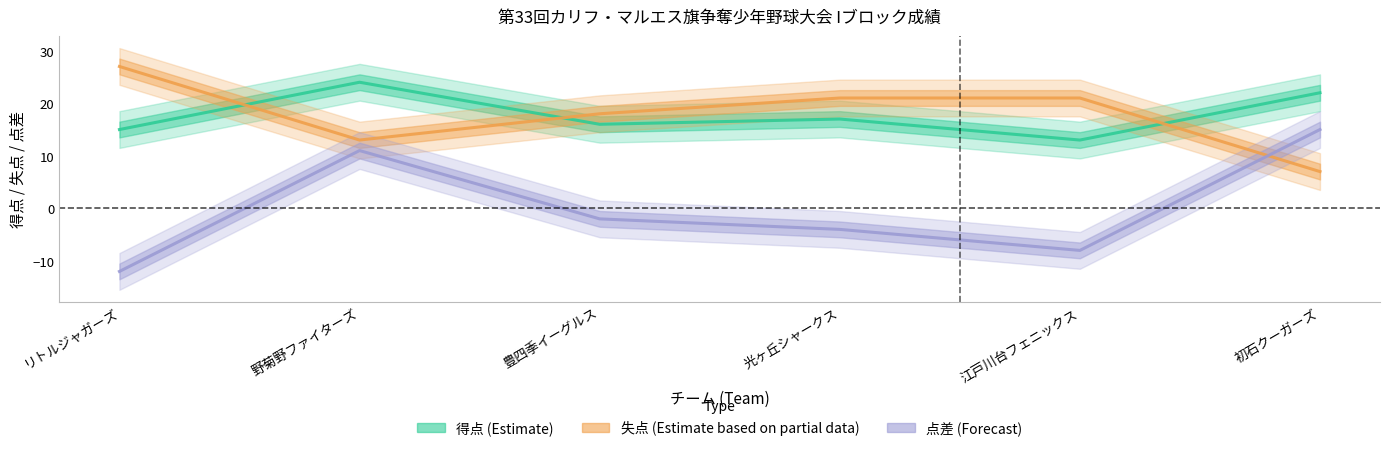

How many categories are shown in the chart?

6